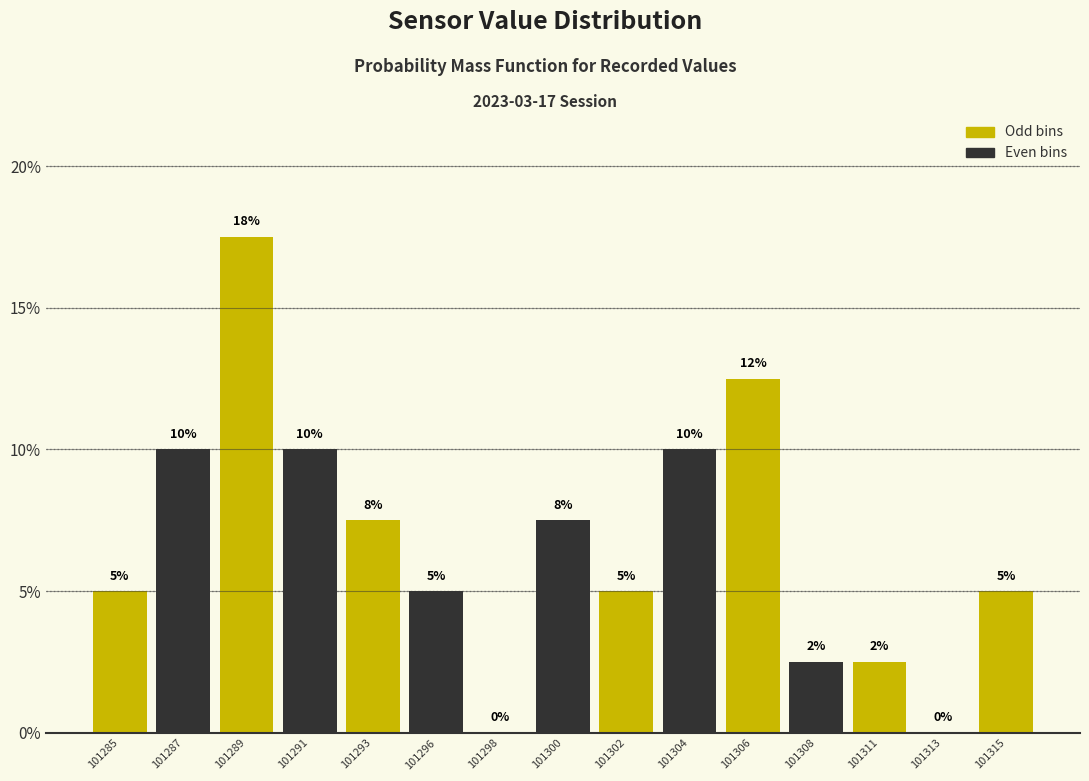

Between 101302 and 101289, which is larger?

101289